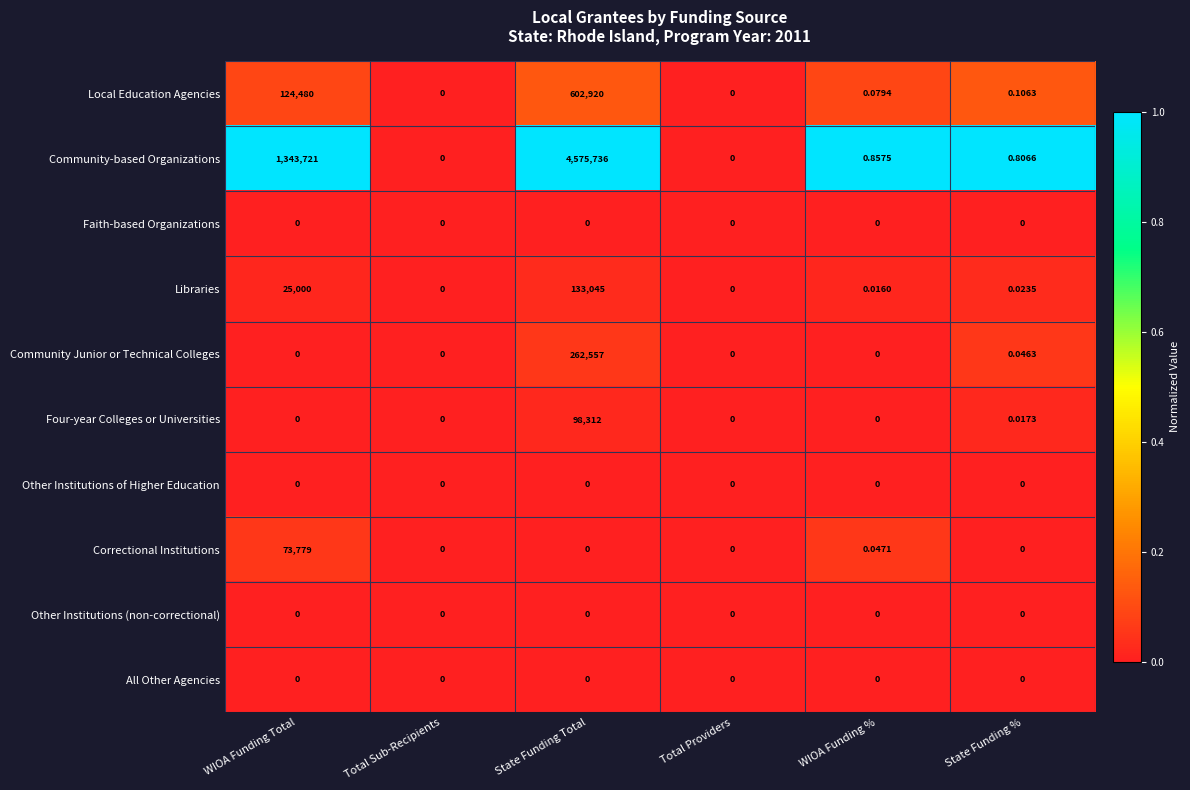

Which category has the highest value in the Local Education Agencies series?

State Funding Total